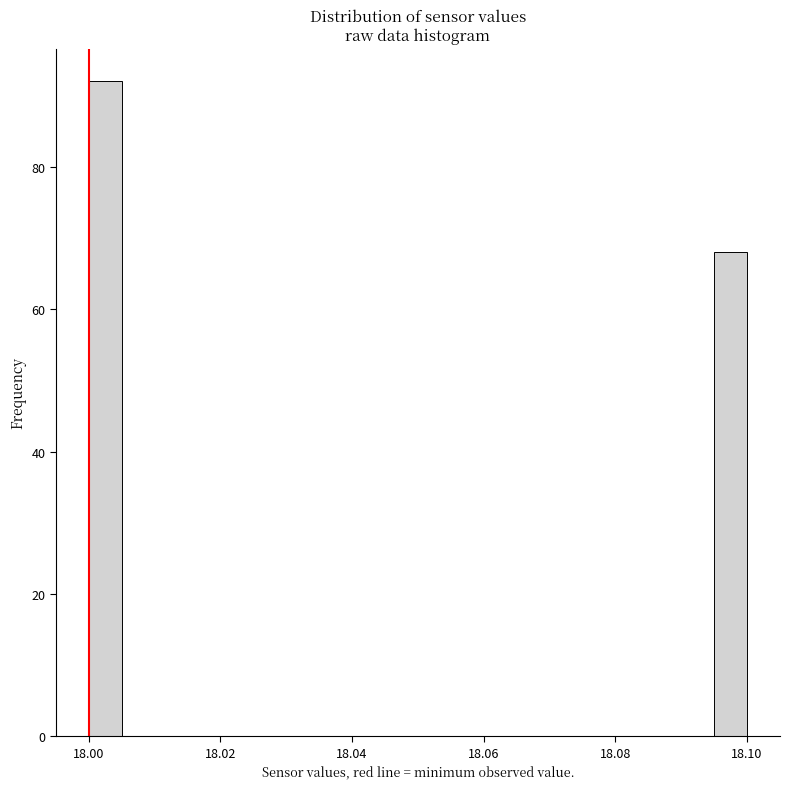

Read against the x-axis, roughly where is the centre of the tallest bar?

18.002